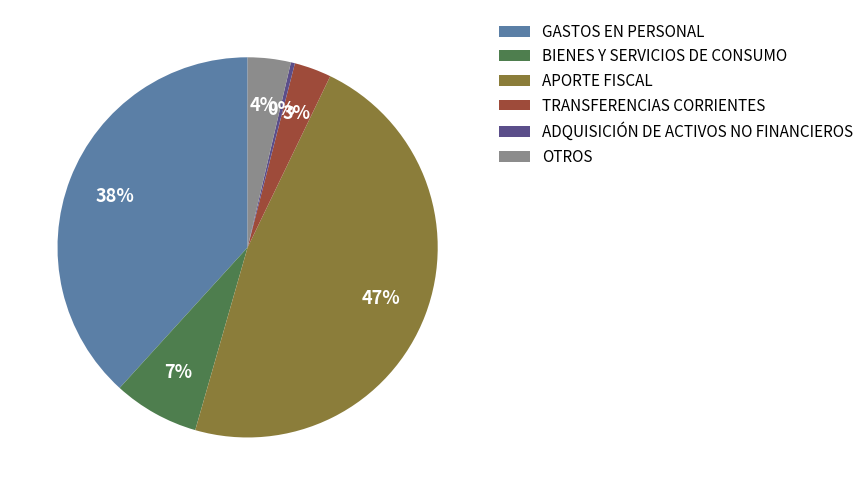

Rank the categories by value from highest to lowest.

APORTE FISCAL, GASTOS EN PERSONAL, BIENES Y SERVICIOS DE CONSUMO, OTROS, TRANSFERENCIAS CORRIENTES, ADQUISICIÓN DE ACTIVOS NO FINANCIEROS